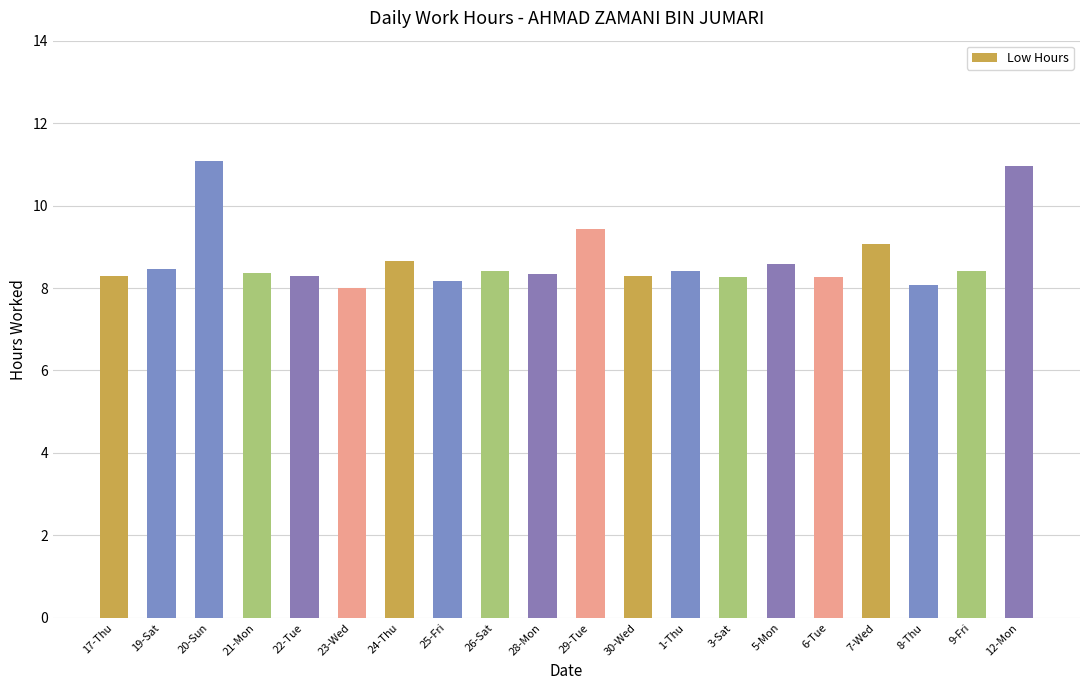

What is the approximate value at 23-Wed?

8.0